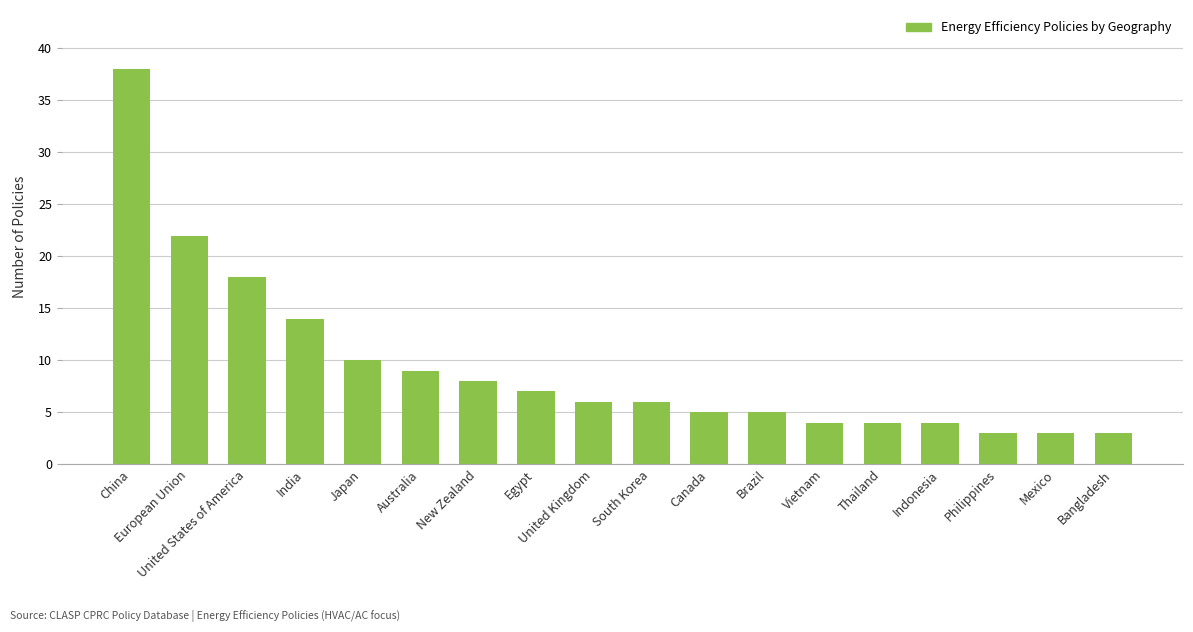

Reading left to right, transcribe all the data shown in this chart.

38	22	18	14	10	9	8	7	6	6	5	5	4	4	4	3	3	3